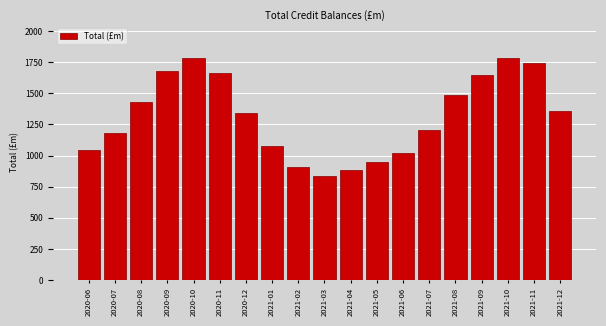

What is the minimum value shown in the chart?

833.1